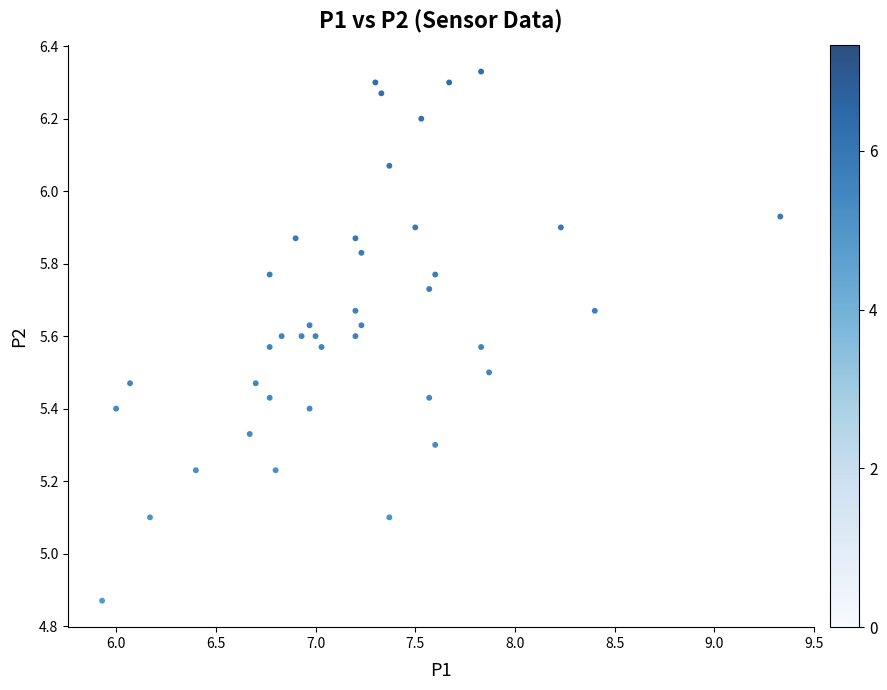

What is the range of X values (max minus min)?

3.4